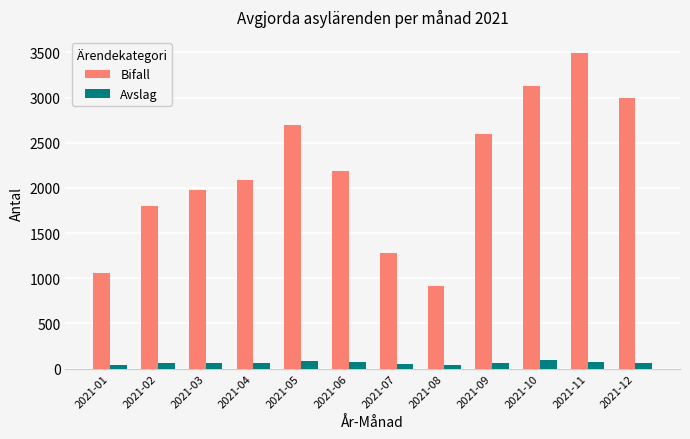

What value does the Avslag series have at 2021-08?

40